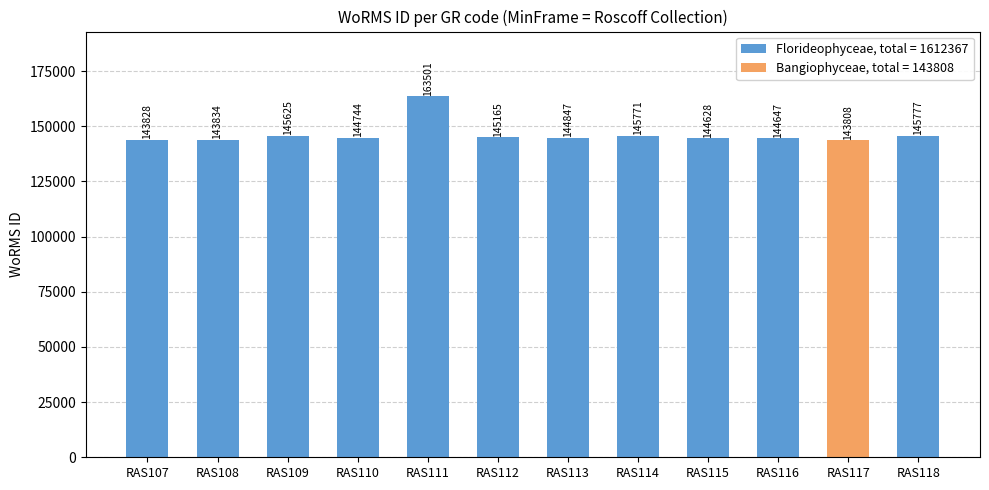

Reading right to left, transcribe all the data shown in this chart.

RAS118=145777	RAS117=143808	RAS116=144647	RAS115=144628	RAS114=145771	RAS113=144847	RAS112=145165	RAS111=163501	RAS110=144744	RAS109=145625	RAS108=143834	RAS107=143828